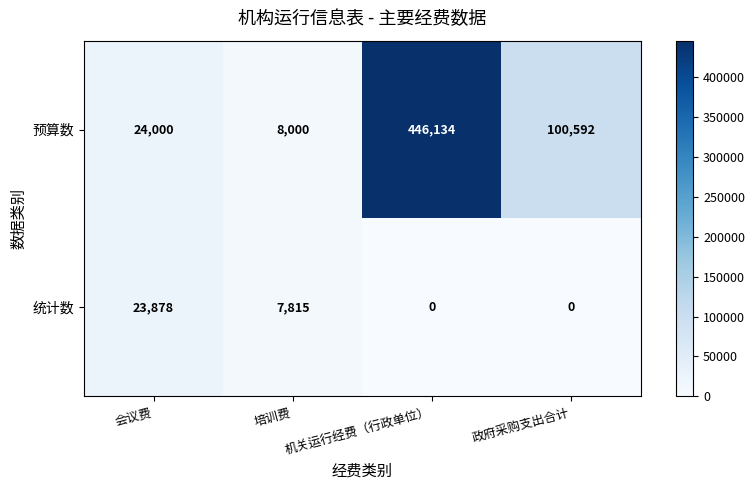

At which category is the sum across all series the highest?

机关运行经费（行政单位）